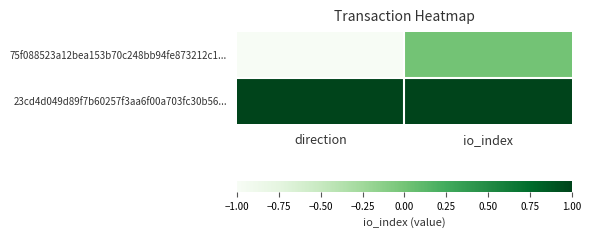

Which series has the widest spread of values?

75f088523a12bea153b70c248bb94fe873212c1...